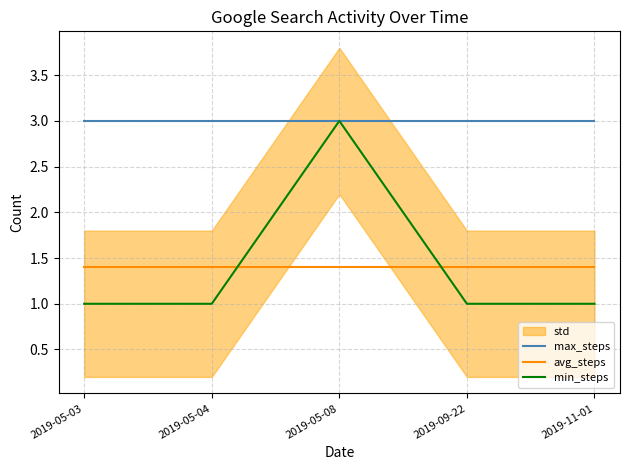

What position from the left is 2019-05-04?

2